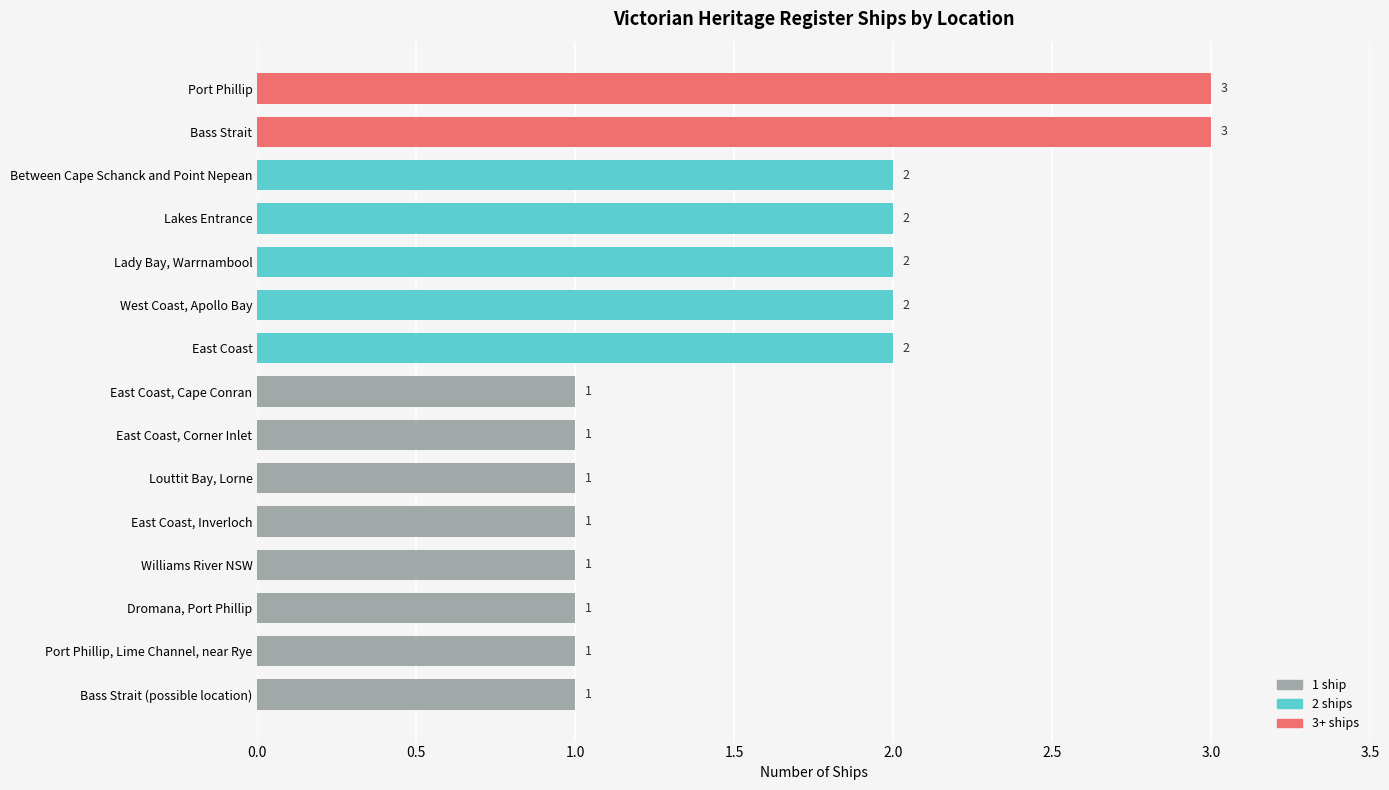

Approximately how many times larger is the value at Williams River NSW compared to Lakes Entrance?

0.5